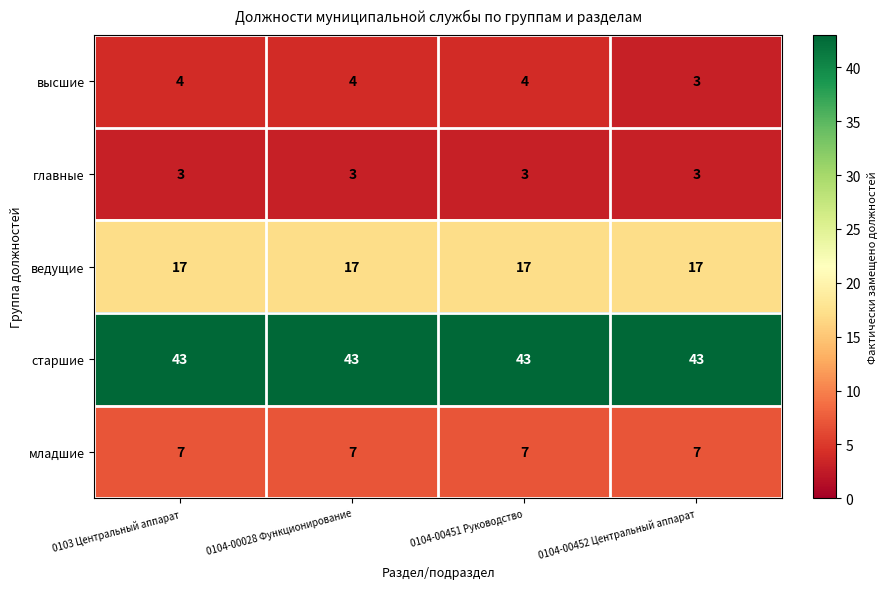

The младшие series shows 7 at 0104-00452 Центральный аппарат. True or false?

True